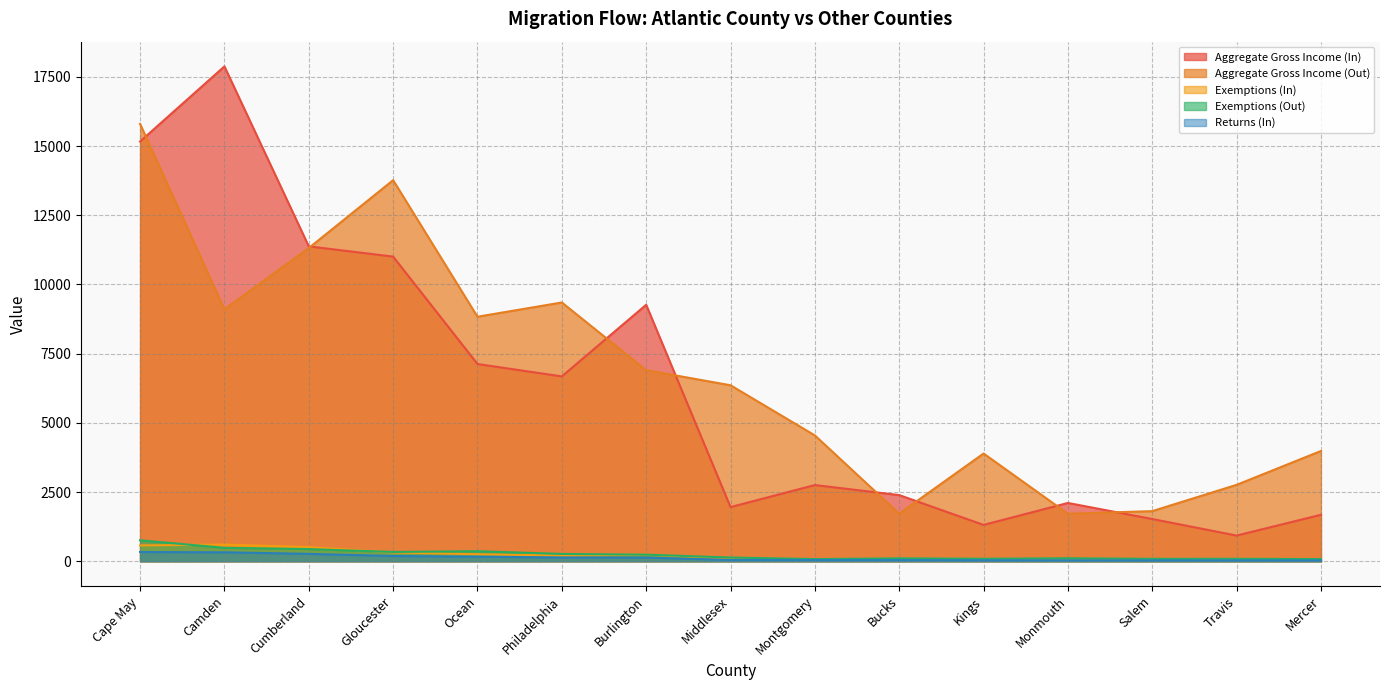

What is the difference between the Aggregate Gross Income (In) values at Bucks and Philadelphia?

4288